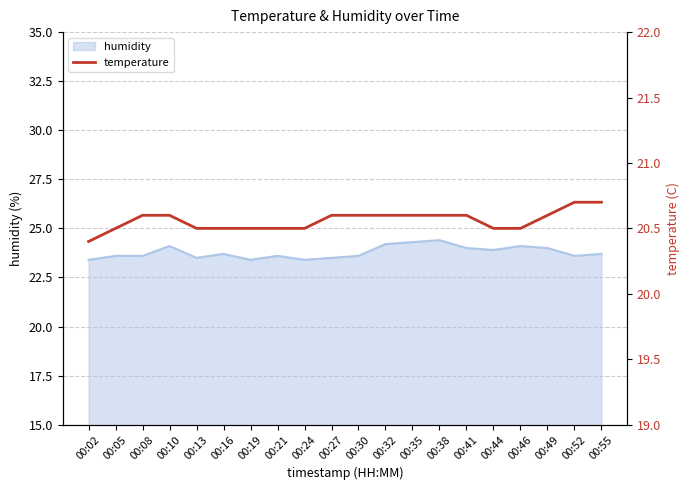

What is the greatest value displayed?

20.7